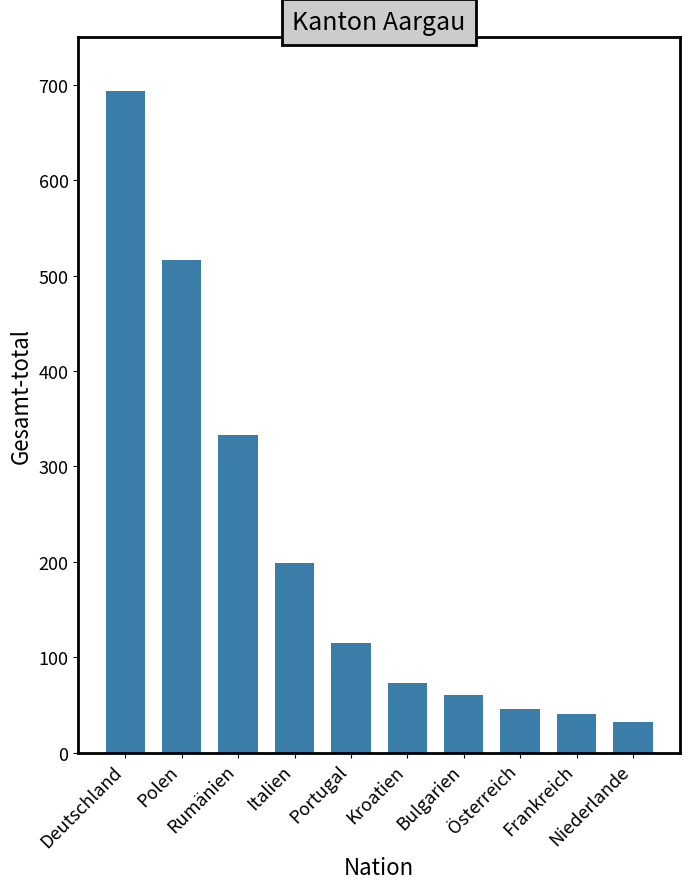

What is the change in value from Polen to Österreich?

-471